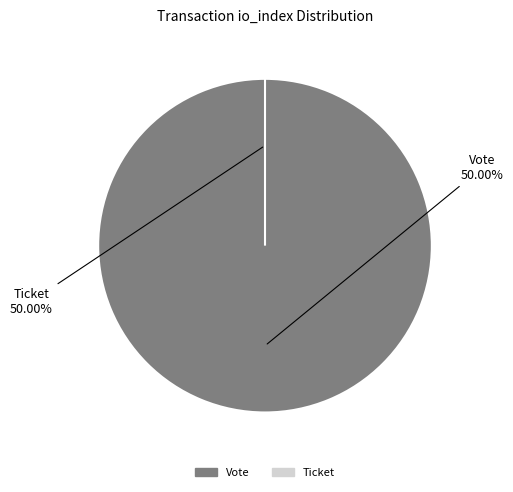

To the nearest percent, what is the combined percentage of Vote (io_index=1) and Ticket (io_index=0)?

100%